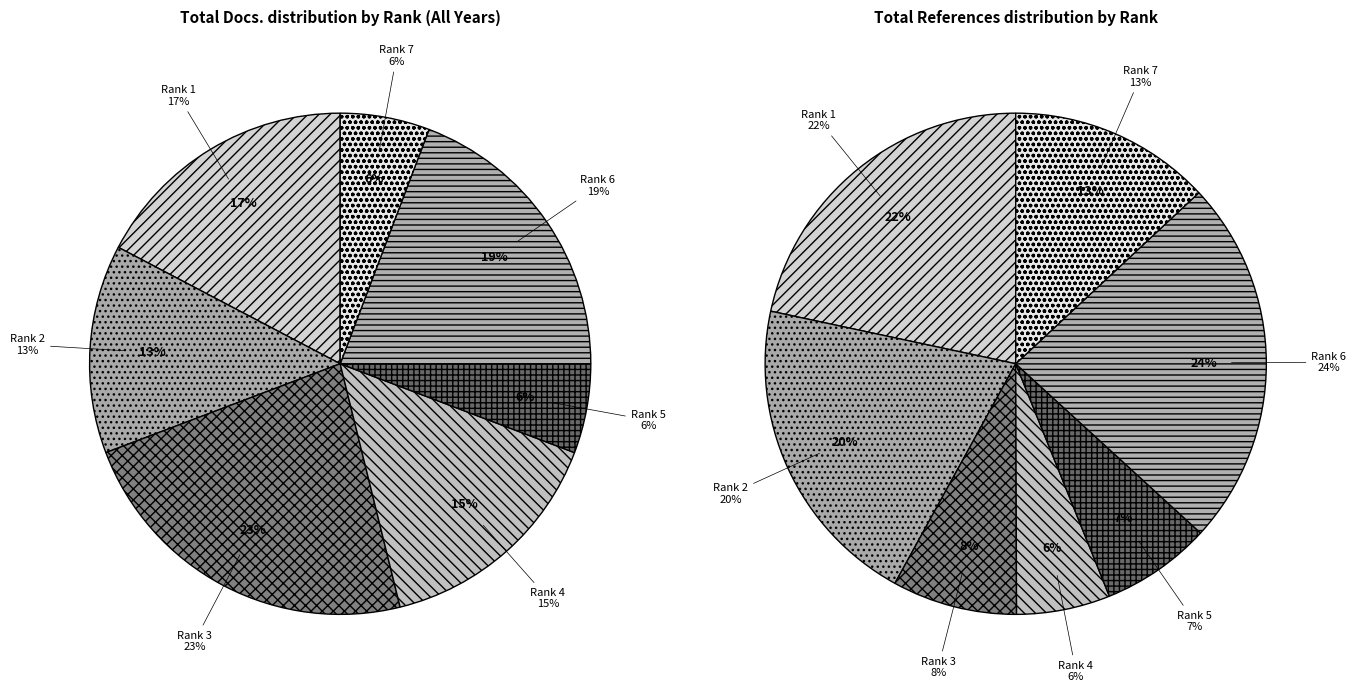

To the nearest percent, what percentage of the pie is Rank 6?

19%